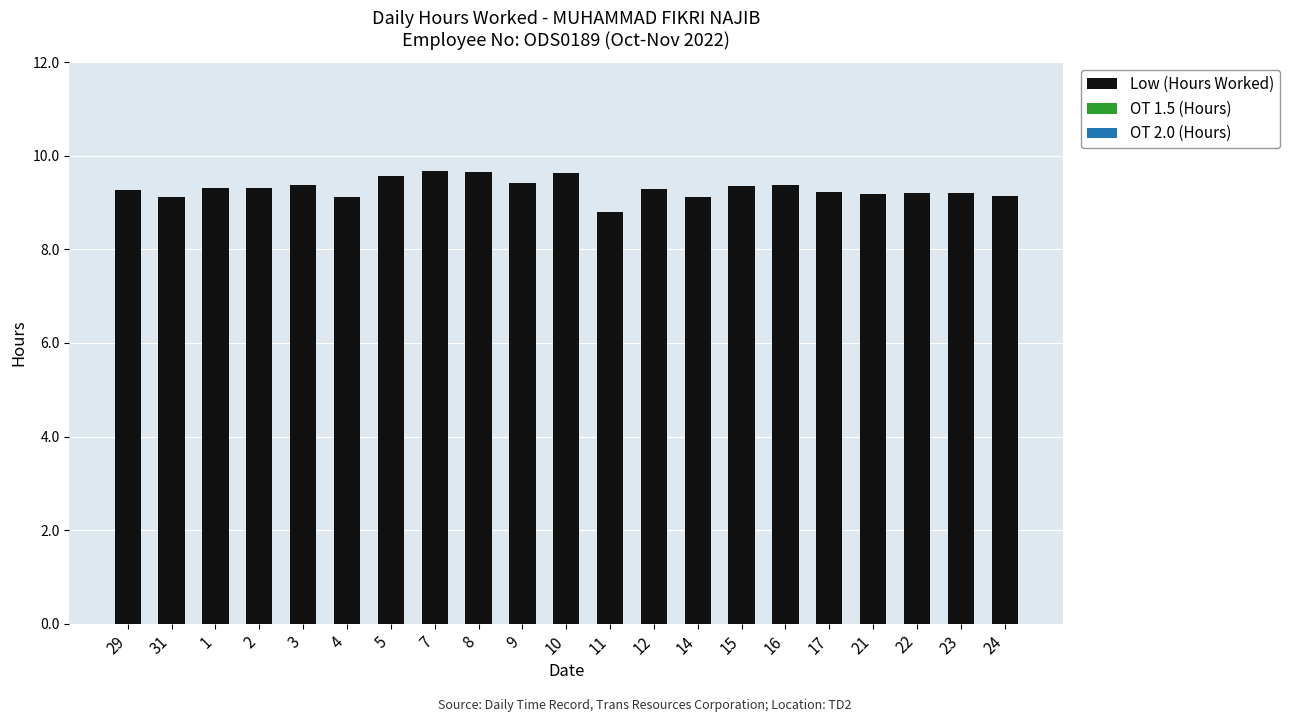

What position from the left is 11?

12